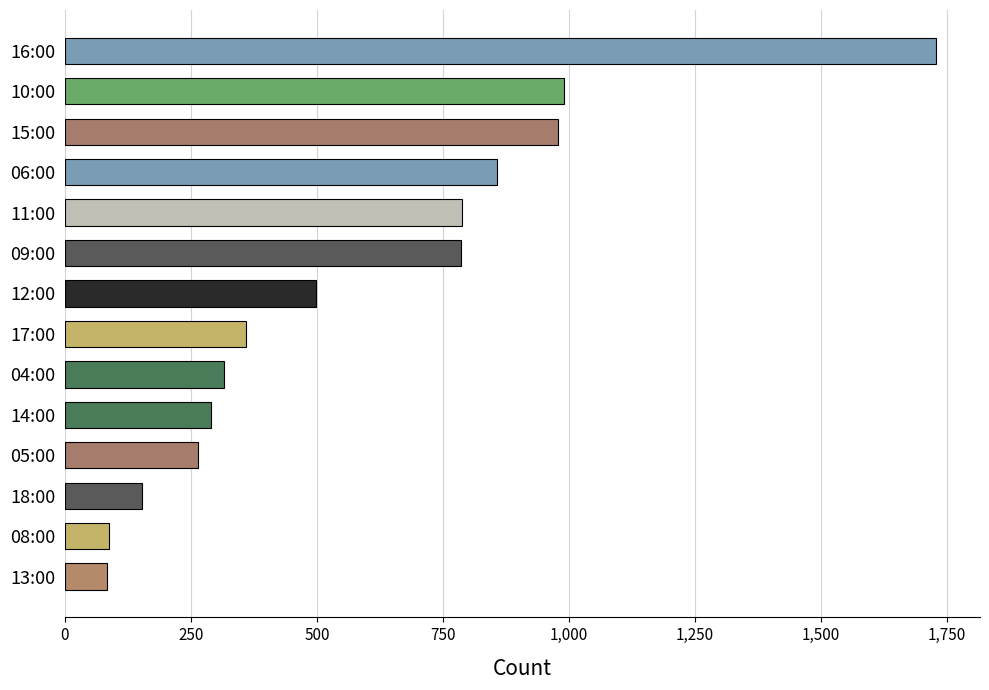

What is the change in value from 06:00 to 08:00?

-771